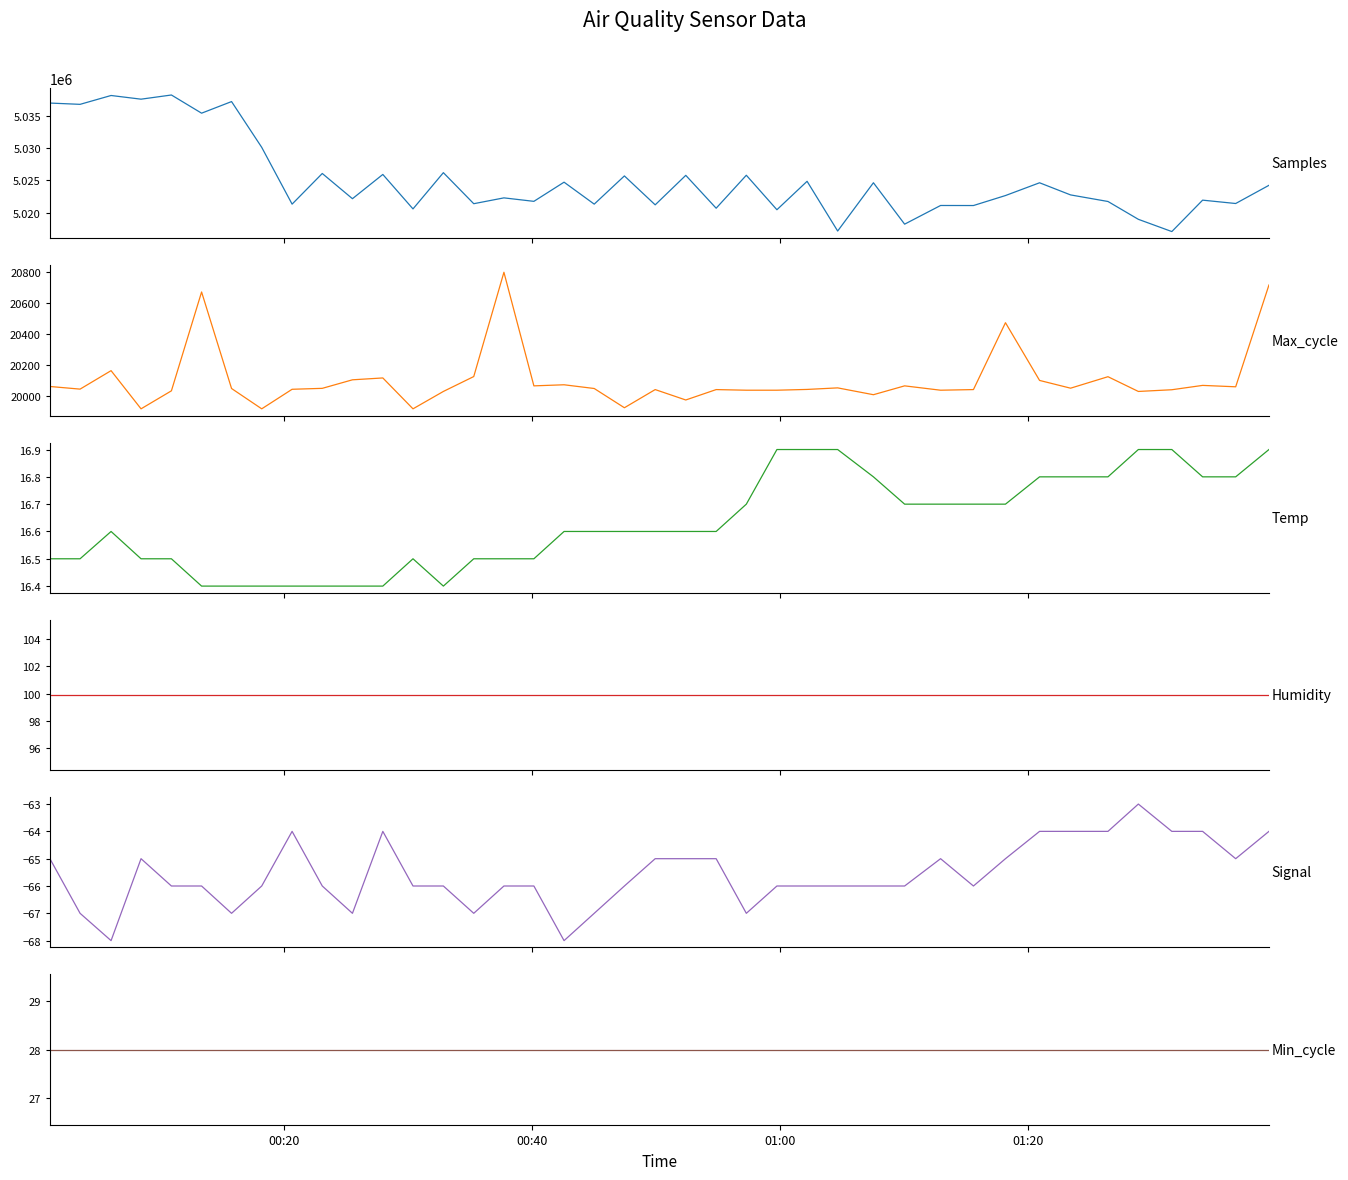

List the series in order of their peak value, lowest first.

Signal, Temp, Min_cycle, Humidity, Max_cycle, Samples